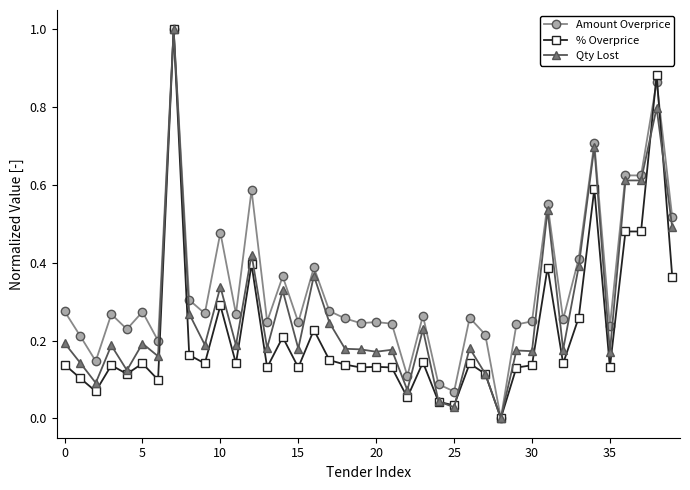

Which series has the largest total across all categories?

Amount Overprice